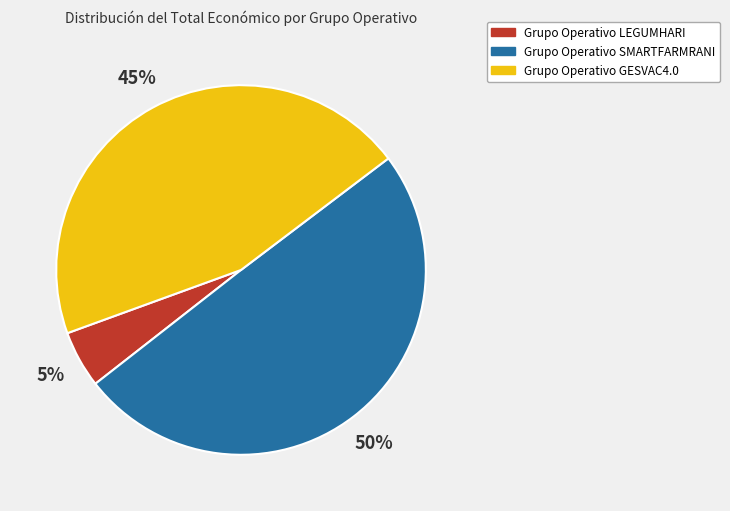

Do Grupo Operativo SMARTFARMRANI and Grupo Operativo GESVAC4.0 together represent more than half of the pie?

Yes